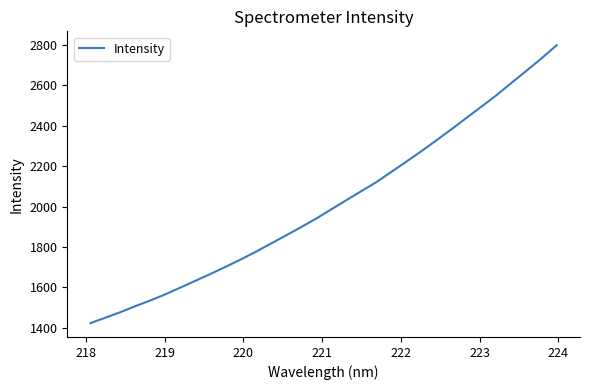

Reading right to left, transcribe all the data shown in this chart.

2799.3	2735.0	2673.7	2613.6	2552.5	2495.9	2440.0	2383.6	2328.8	2275.1	2223.3	2172.5	2121.6	2077.0	2032.0	1986.7	1941.2	1899.0	1858.0	1818.0	1777.3	1739.3	1703.3	1667.8	1634.2	1600.3	1567.0	1536.3	1508.1	1478.0	1450.7	1423.5